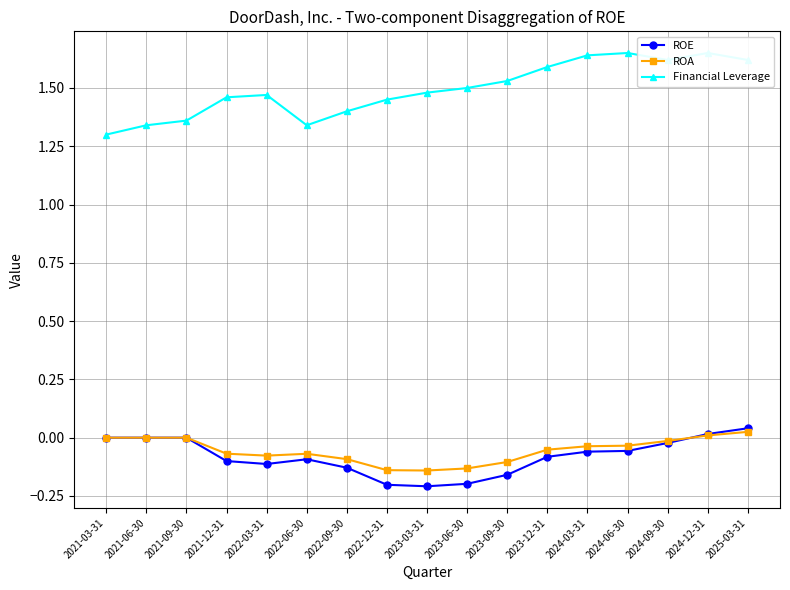

Which series has the largest total across all categories?

Financial Leverage